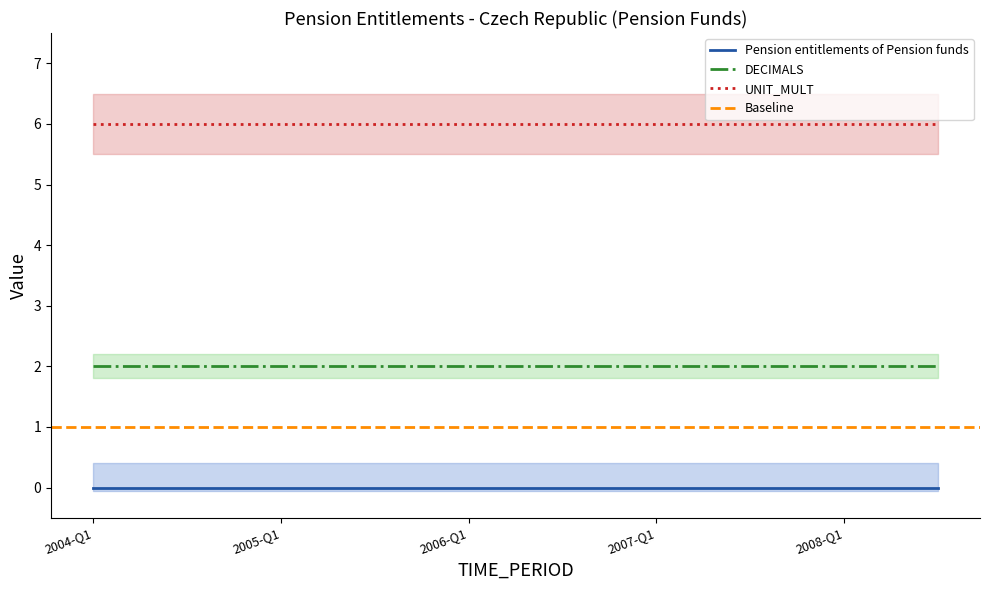

Is the value of Pension entitlements of Pension funds at 2004-Q1 greater than the value of DECIMALS at 2004-Q3?

No